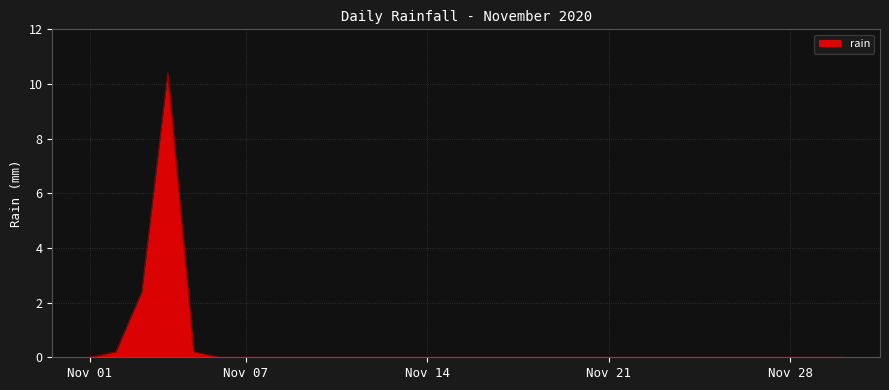

What is the maximum value shown in the chart?

10.4